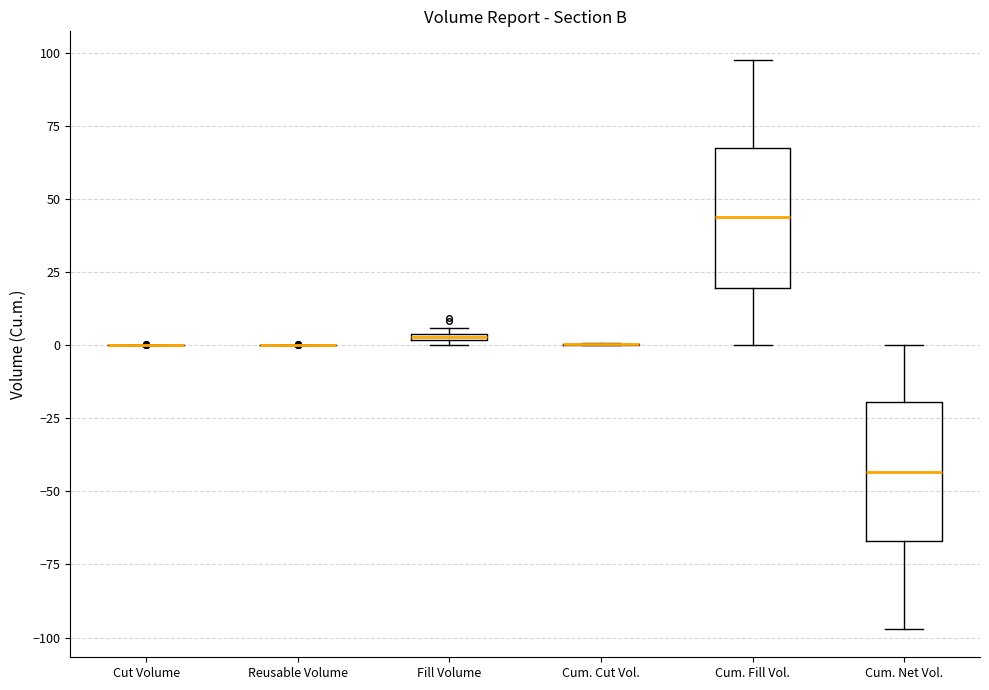

Where is the lower edge of the box for Fill Volume on the y-axis? The values are not printed on the chart, so give them approximately, as read against the axis.

0